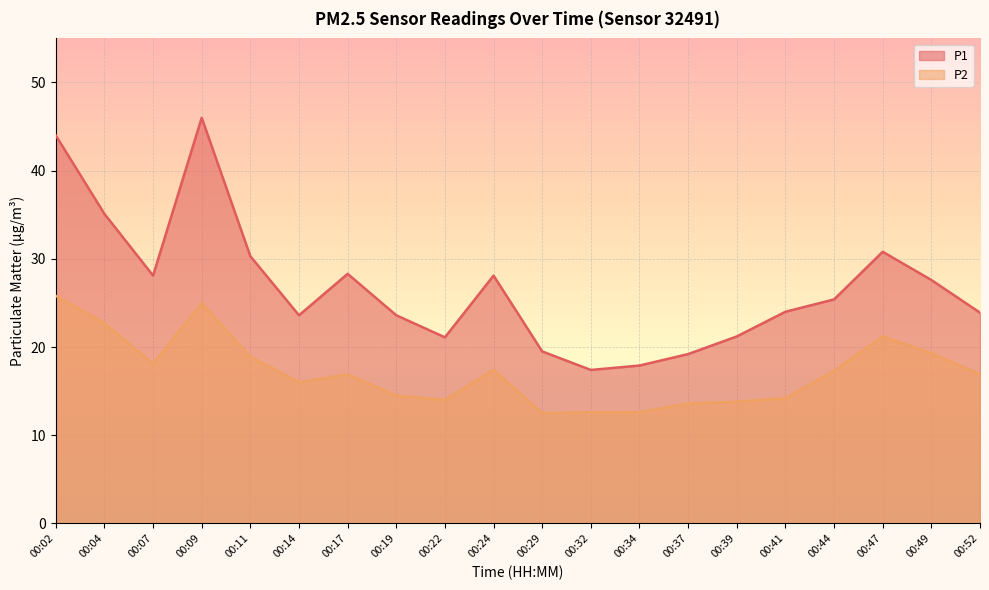

True or false: P2 and P1 cross at least once.

False